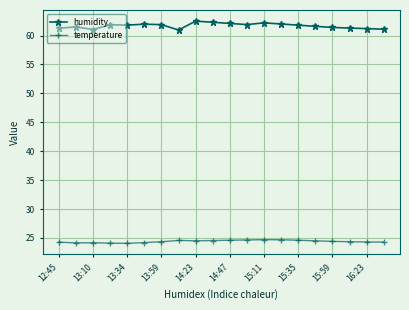

True or false: humidity and temperature cross at least once.

False